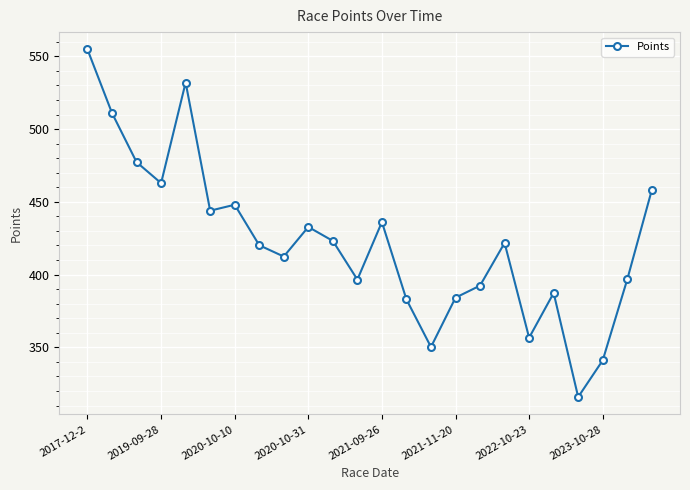

What is the average value?

422.4